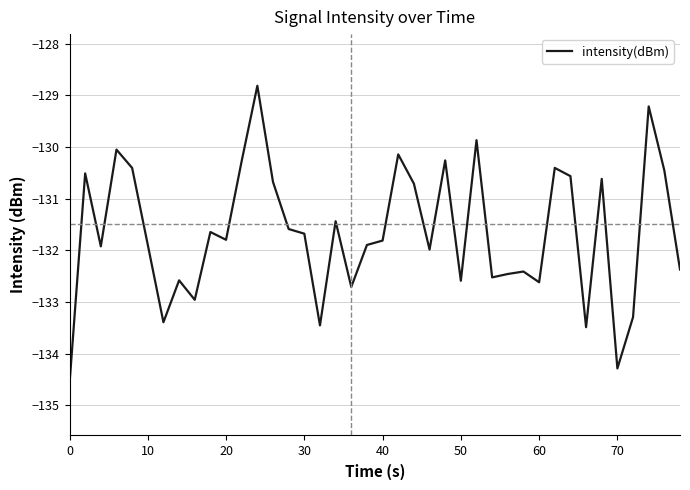

What is the difference between the maximum and minimum values?

5.8